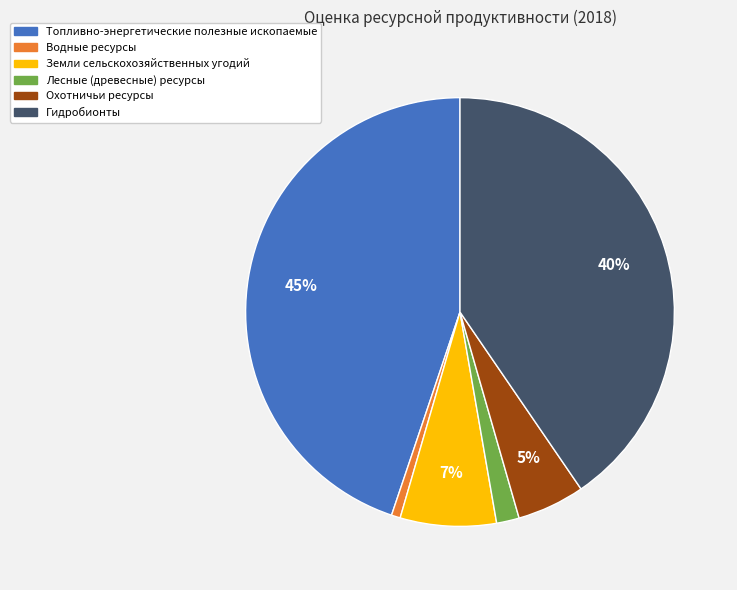

Combined, do Охотничьи ресурсы and Земли сельскохозяйственных угодий account for over 50%?

No